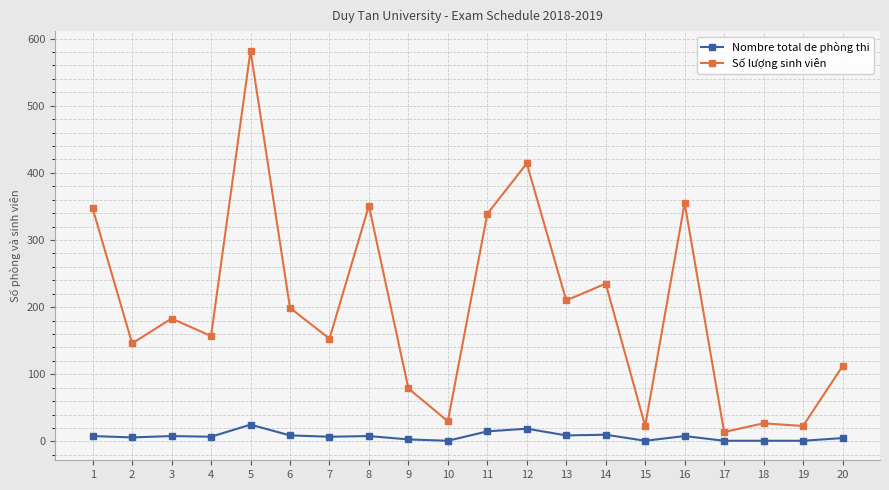

The value of Số lượng sinh viên at 14 is 235. True or false?

True